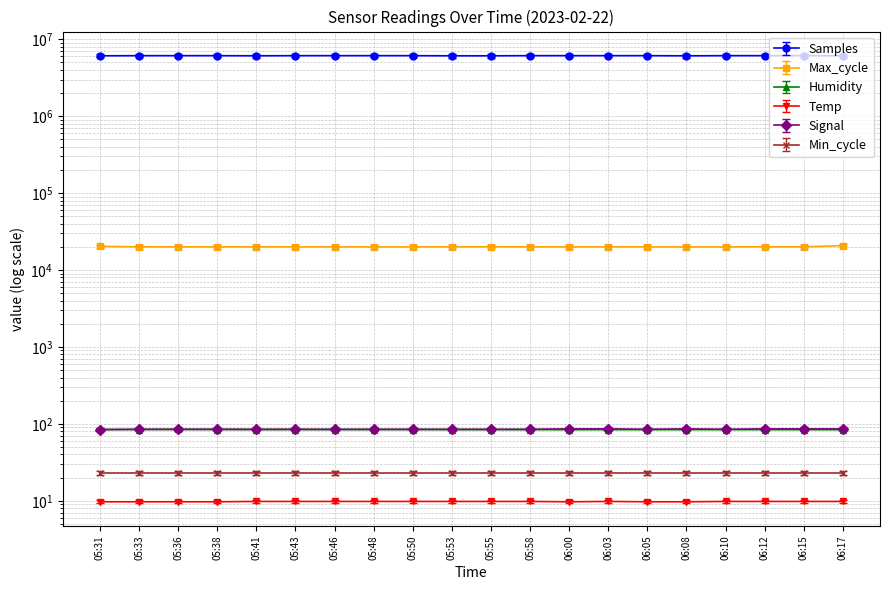

Count the number of categories in the chart.

20